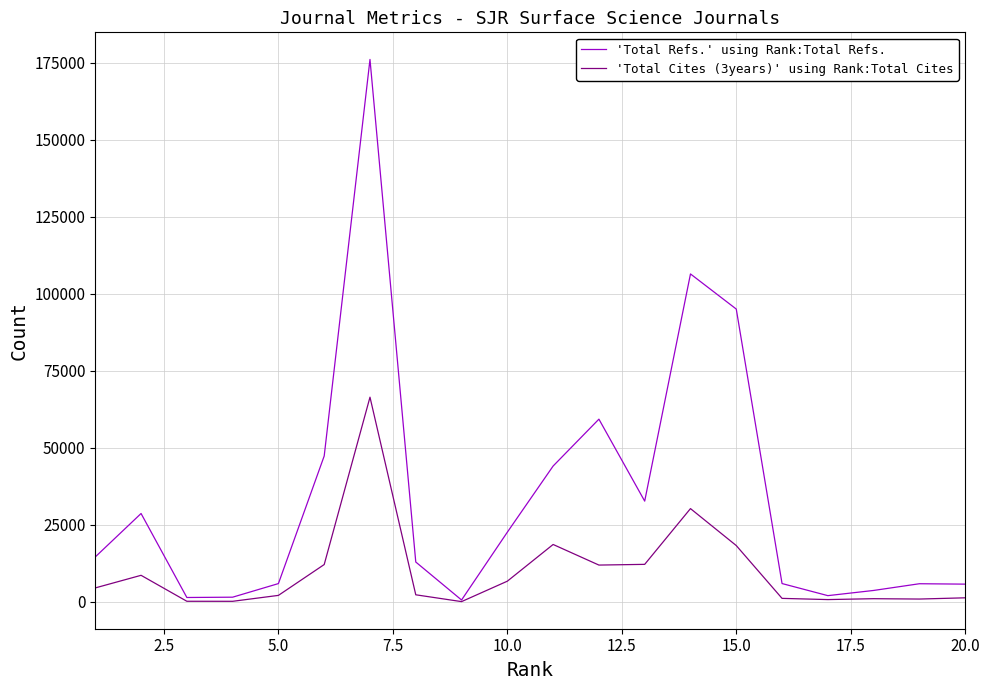

Which series has the widest spread of values?

'Total Refs.' using Rank:Total Refs.